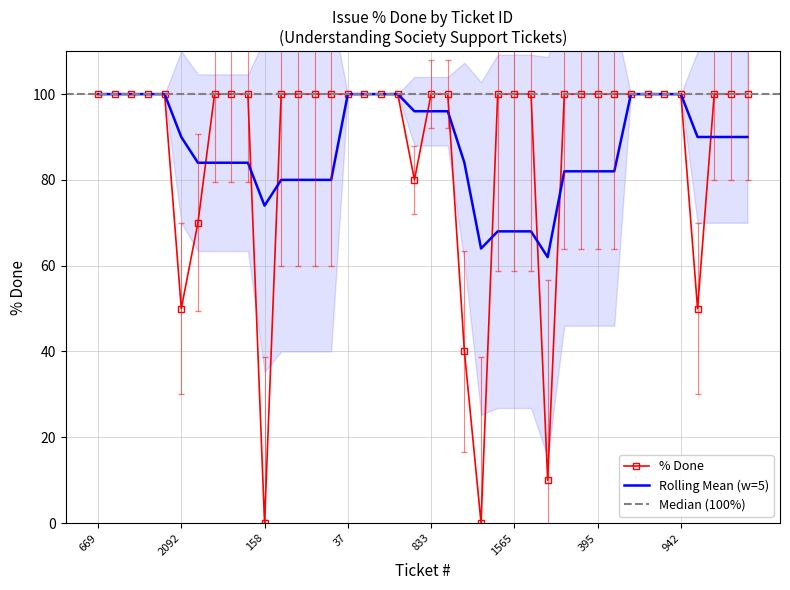

What is the difference between the maximum and minimum values?

100